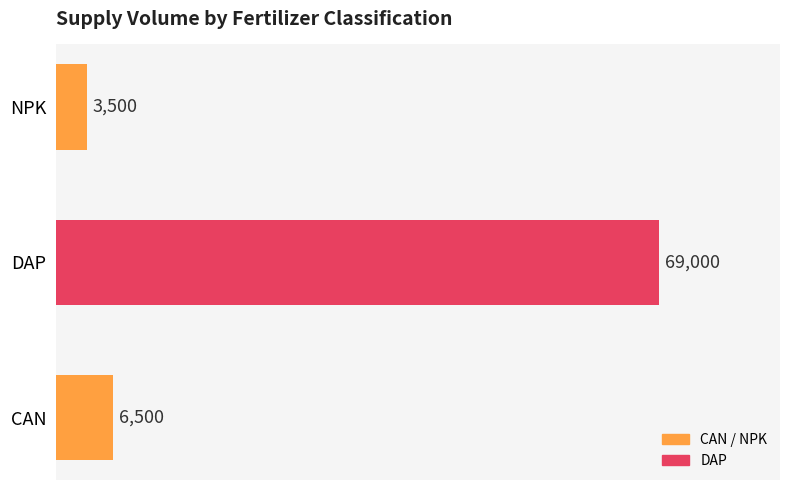

What is the average value?

26333